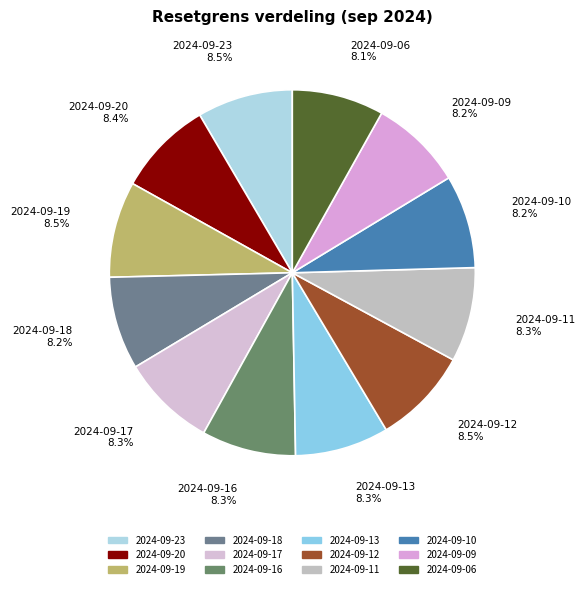

Approximately how many times larger is the value at 2024-09-18 compared to 2024-09-19?

1.0